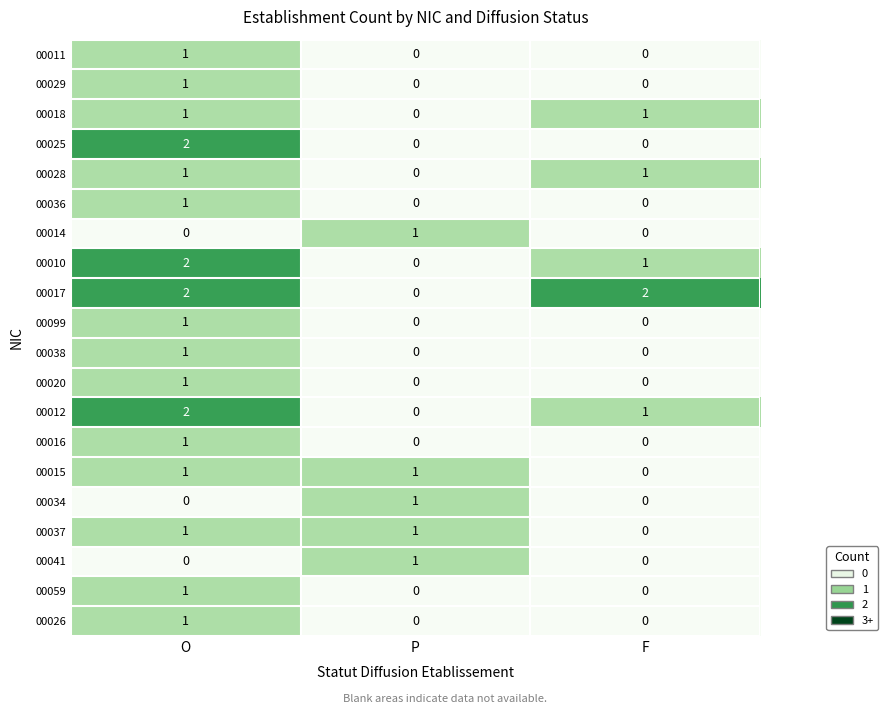

Which series changed the most between O and F?

00025